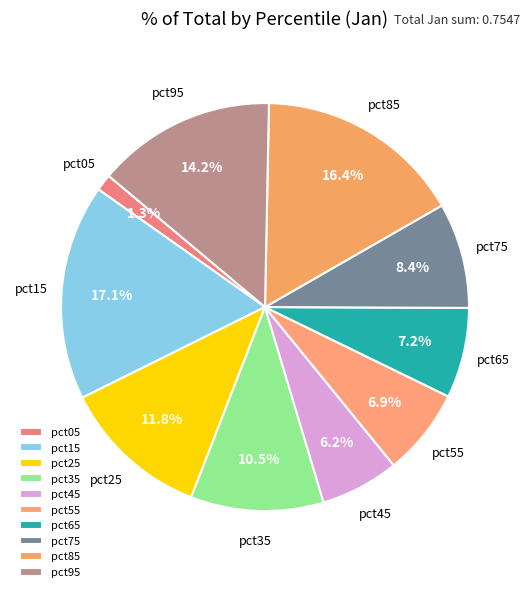

To the nearest percent, what is the difference between the largest and smallest slice percentages?

16%